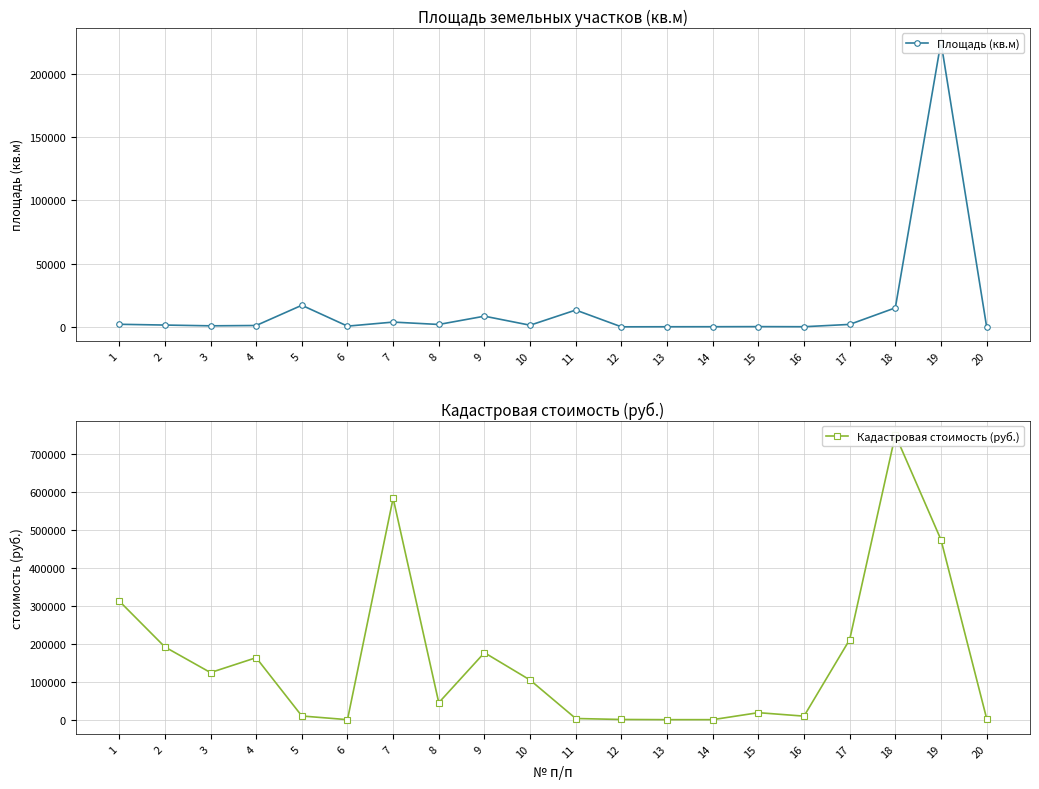

Is it true that Площадь (кв.м) equals 672.8 at 17?

False